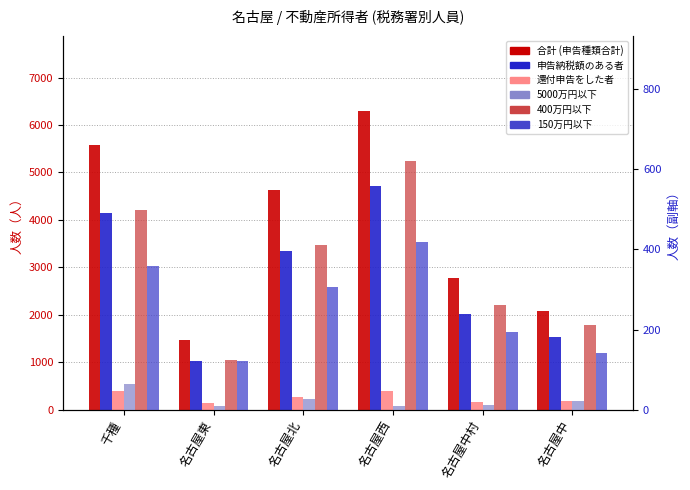

What is the approximate value of 合計 (申告種類合計) at 名古屋北?

4625